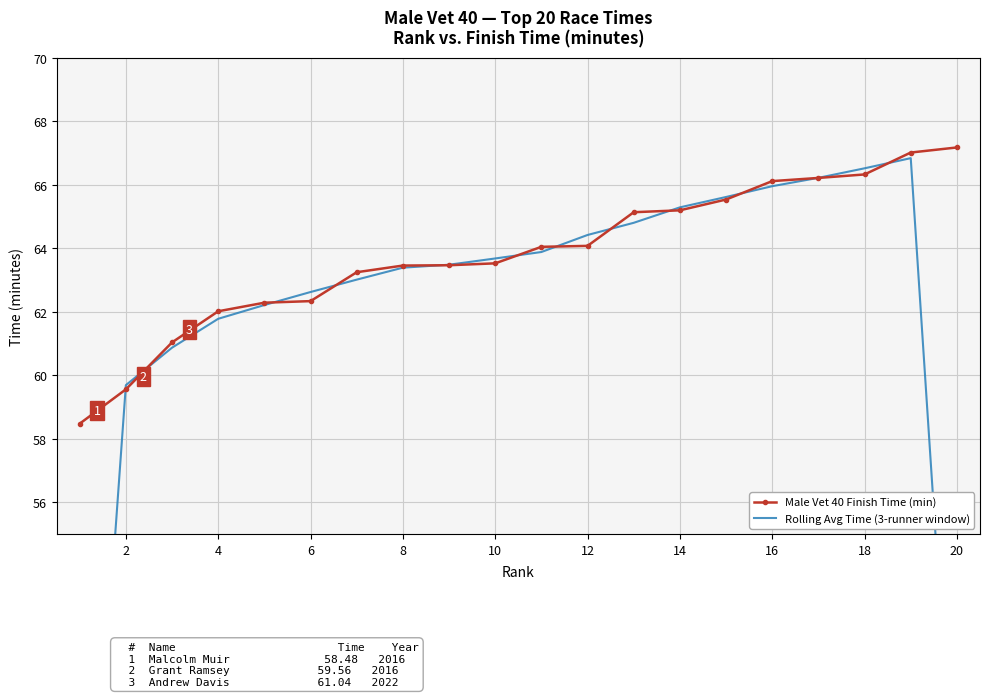

True or false: Male Vet 40 Finish Time (min) and Rolling Avg Time (3-runner window) cross at least once.

True